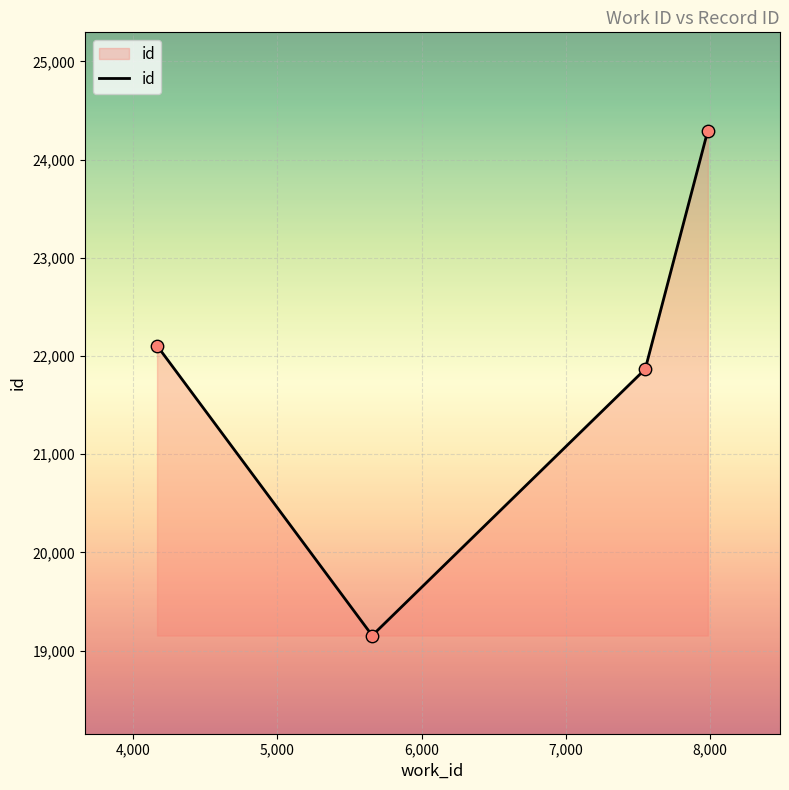

What is the average value?

21856